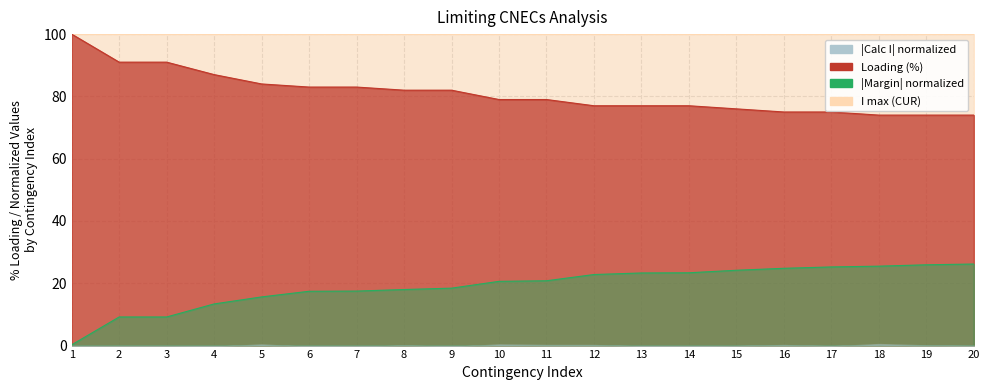

At how many categories does at least one series exceed 76?

14